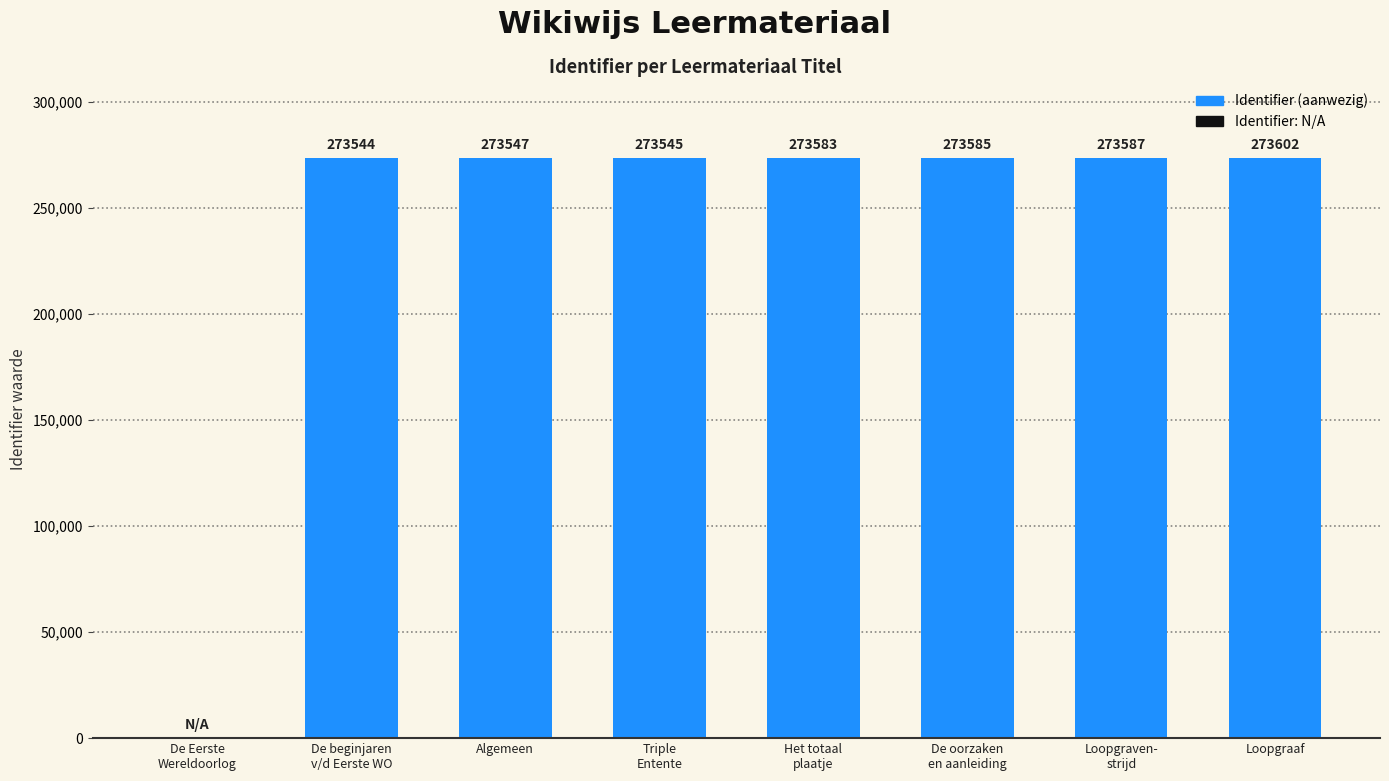

Approximately how many times larger is the value at De beginjaren
v/d Eerste WO compared to Triple
Entente?

1.0